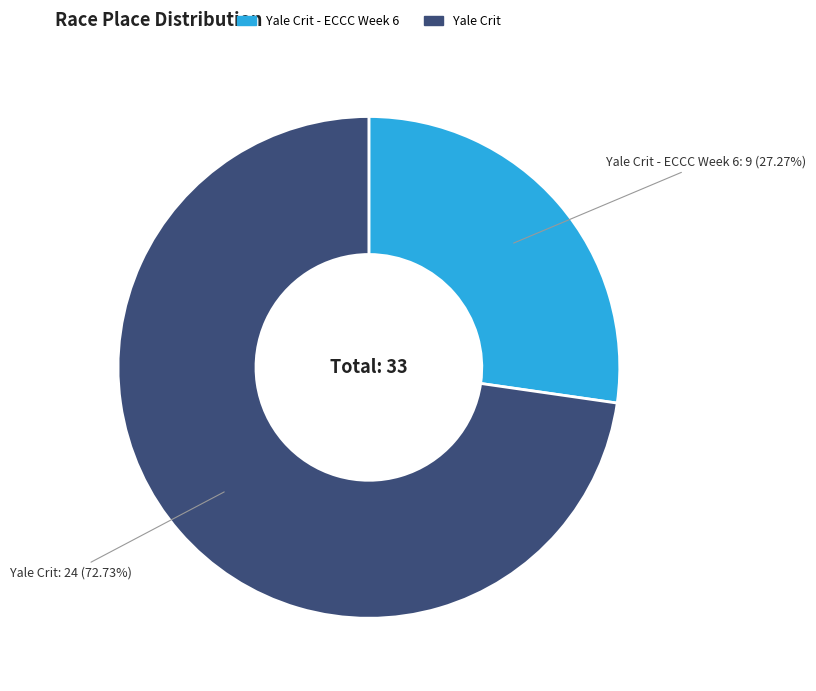

Does any single category account for the majority?

Yes